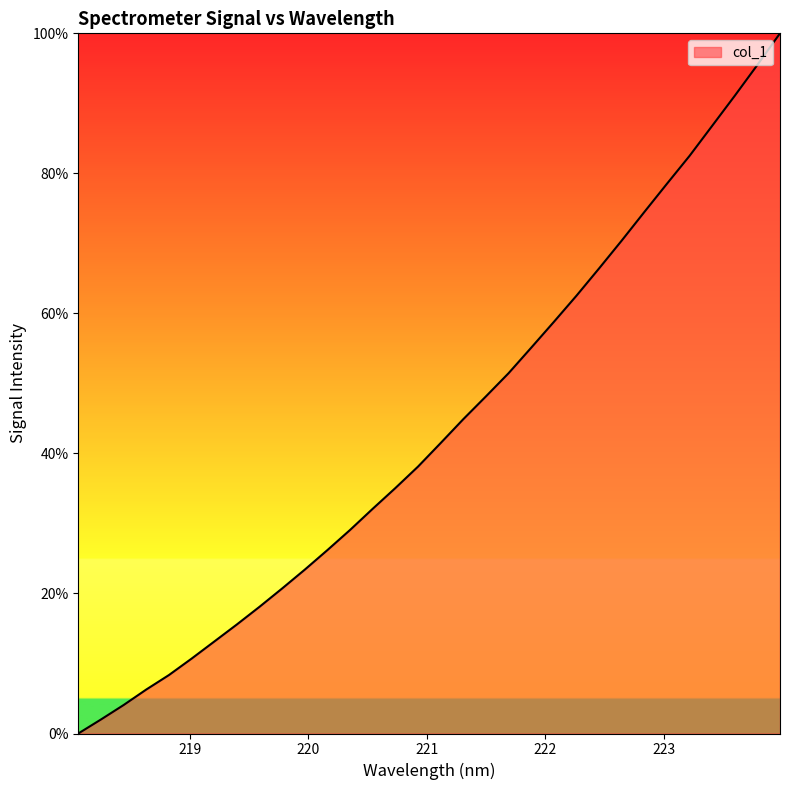

What is the greatest value displayed?

100.0